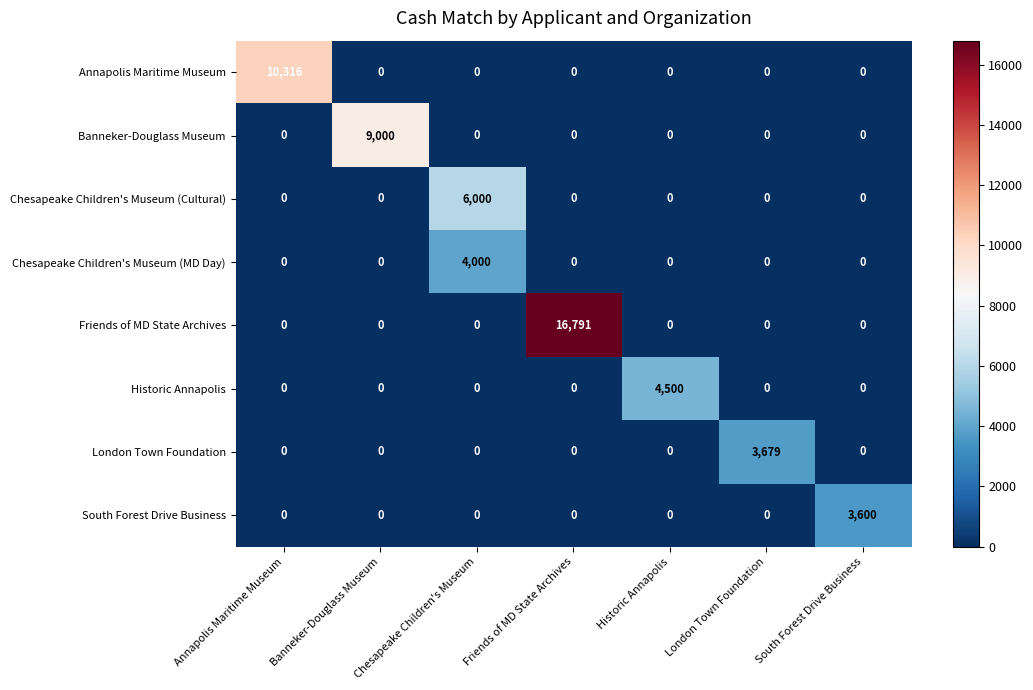

How many positive values does the Annapolis Maritime Museum series have?

1